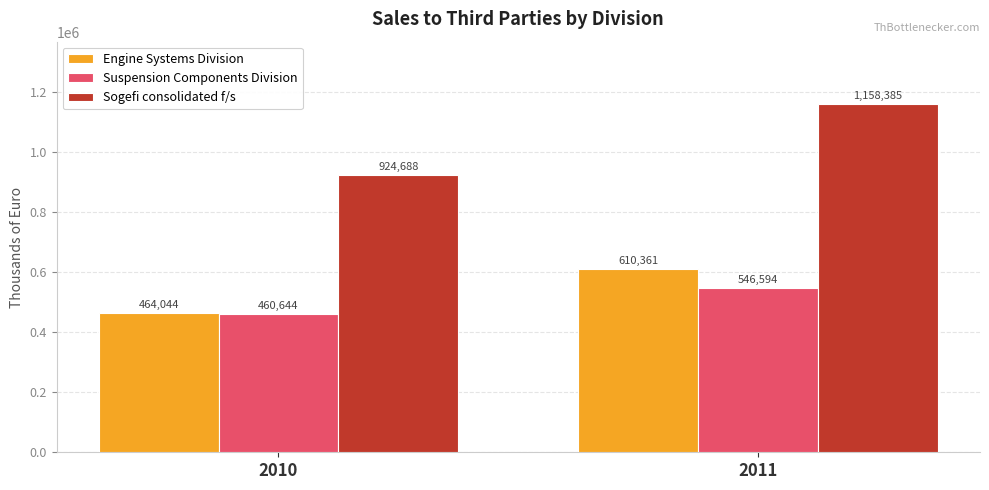

Which category has the lowest value across all series?

2010